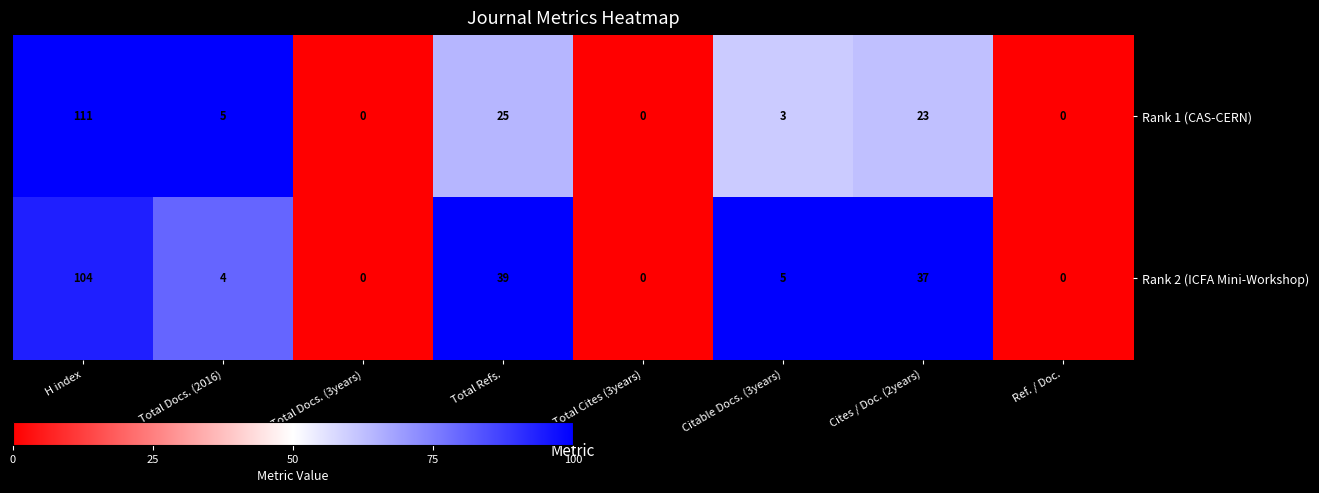

The Rank 1 (CAS-CERN) series shows 34 at Total Cites (3years). True or false?

False